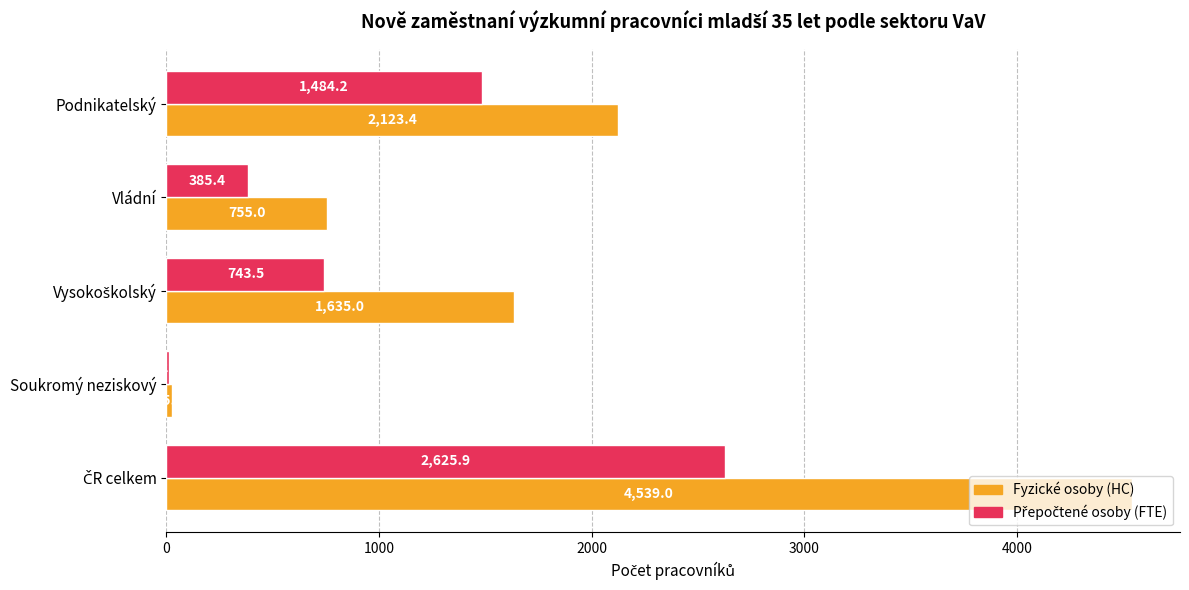

The Fyzické osoby (HC) series shows 2123.4 at Podnikatelský. True or false?

True